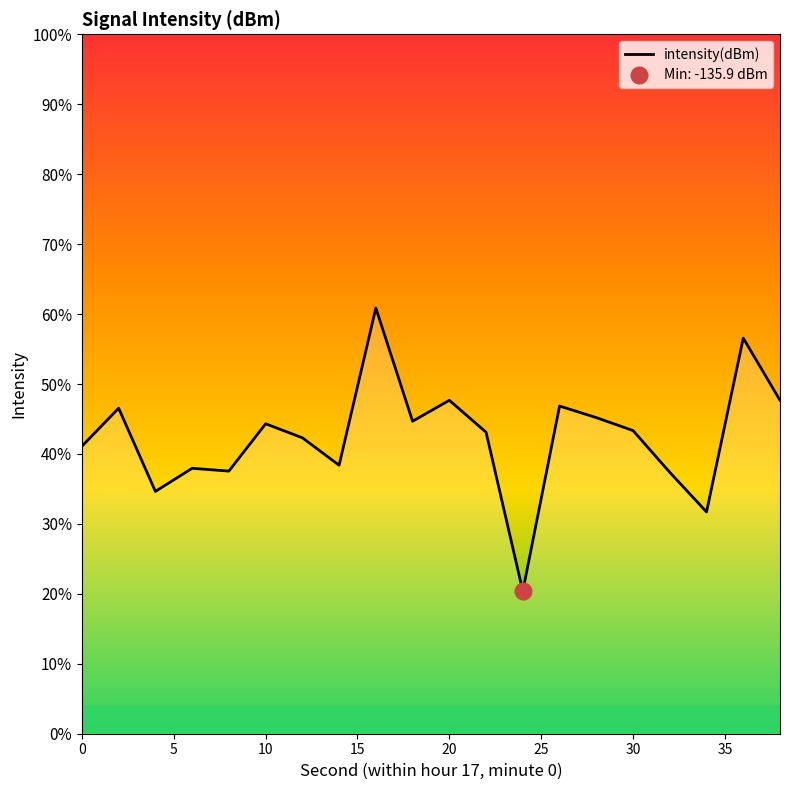

What is the minimum value shown in the chart?

-135.9